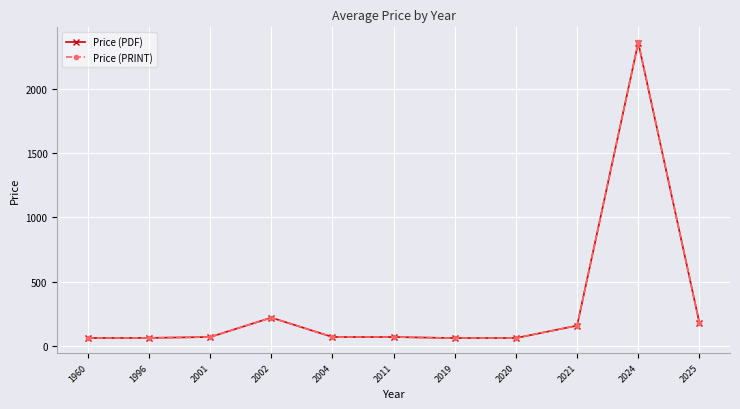

What is the value of the Price (PRINT) point at the 1st from the left?

61.0